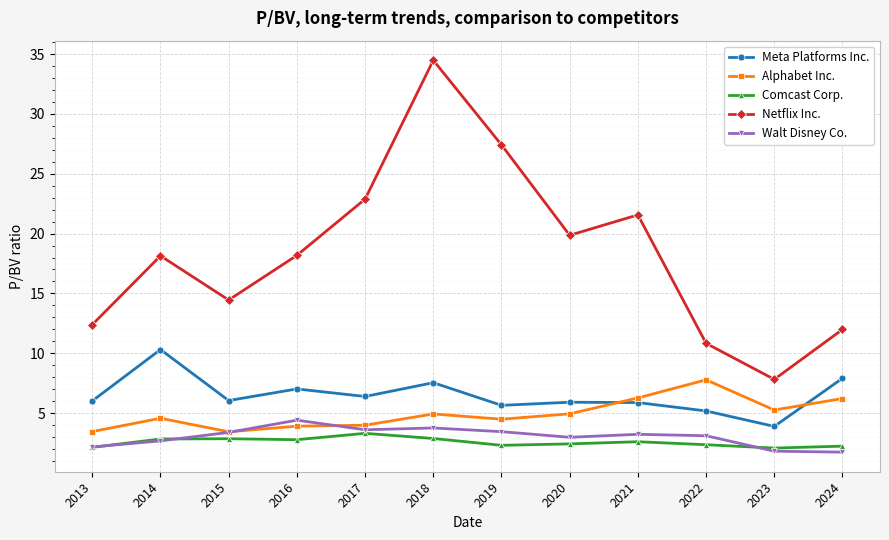

What is the smallest value displayed?

1.7